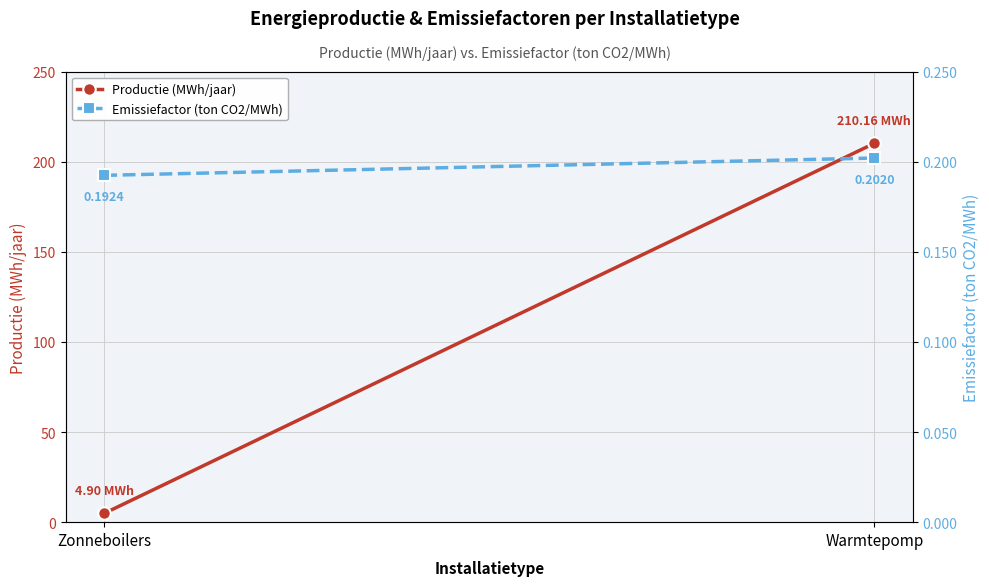

Is it true that Productie (MWh/jaar) equals 137.5 at Warmtepomp?

False